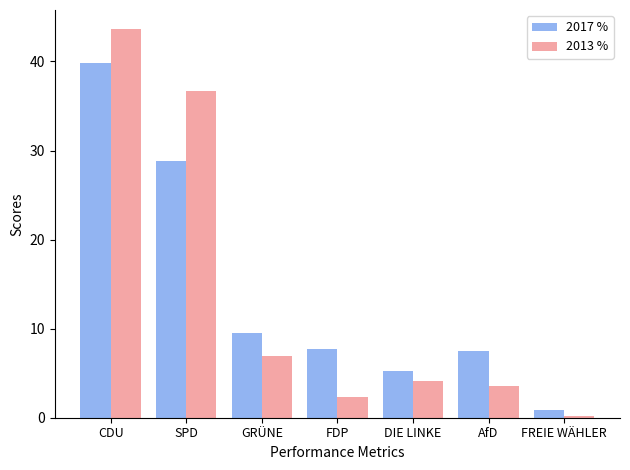

Rank the series by their maximum value, from highest to lowest.

2013 %, 2017 %